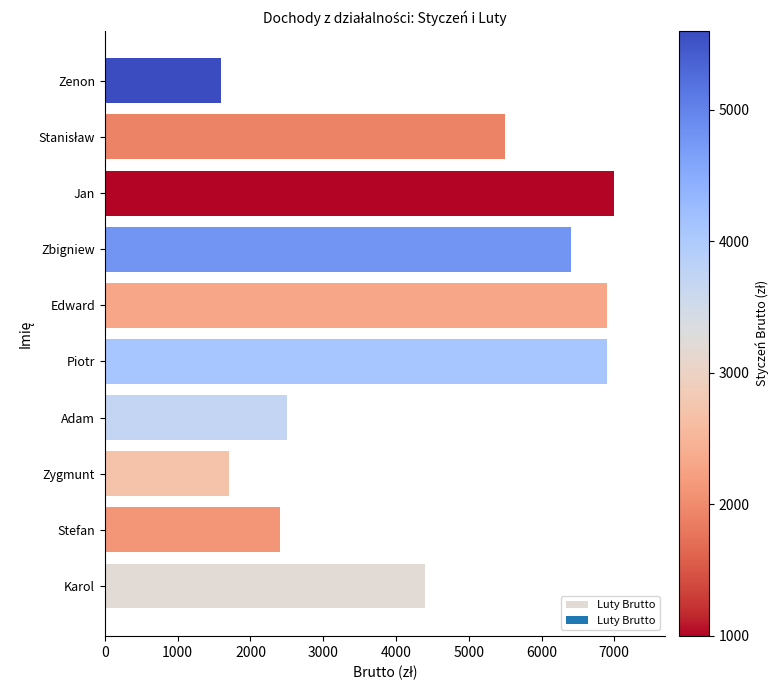

Approximately how many times larger is the value at Stefan compared to Zenon?

1.5